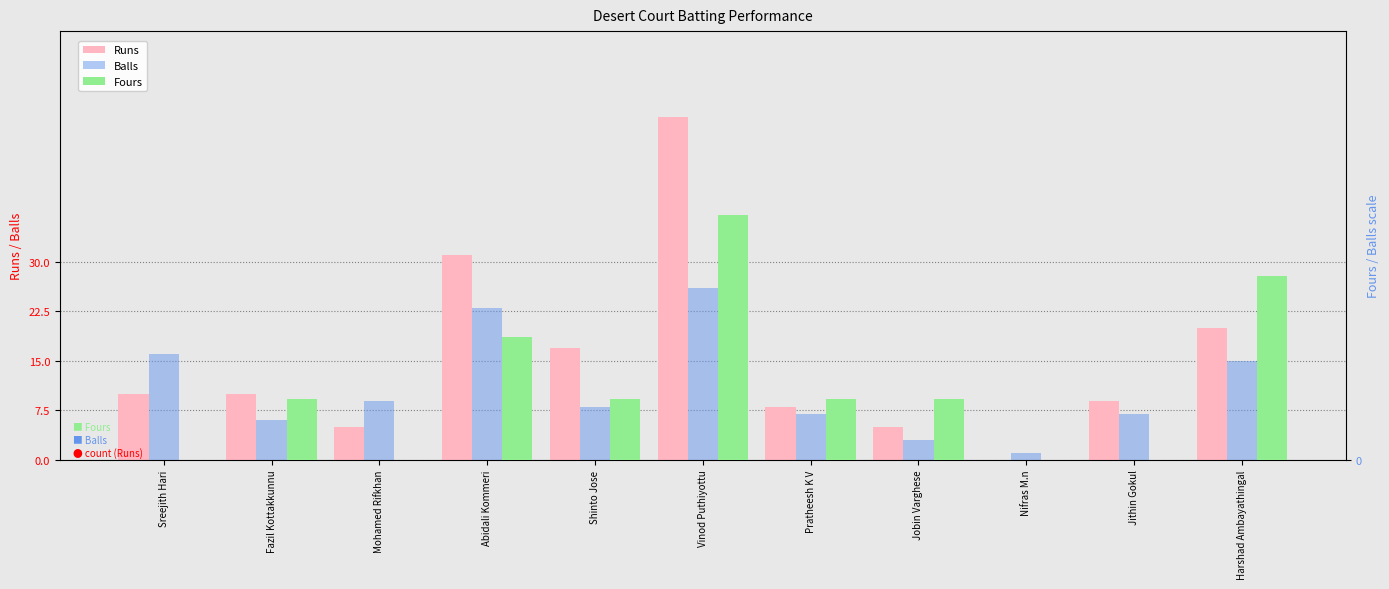

What is the value of the Balls bar at the 5th from the left?

8